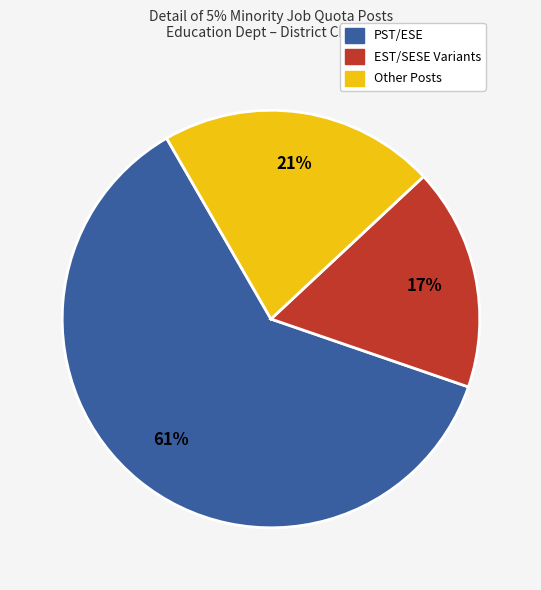

Is there a majority slice in this chart?

Yes